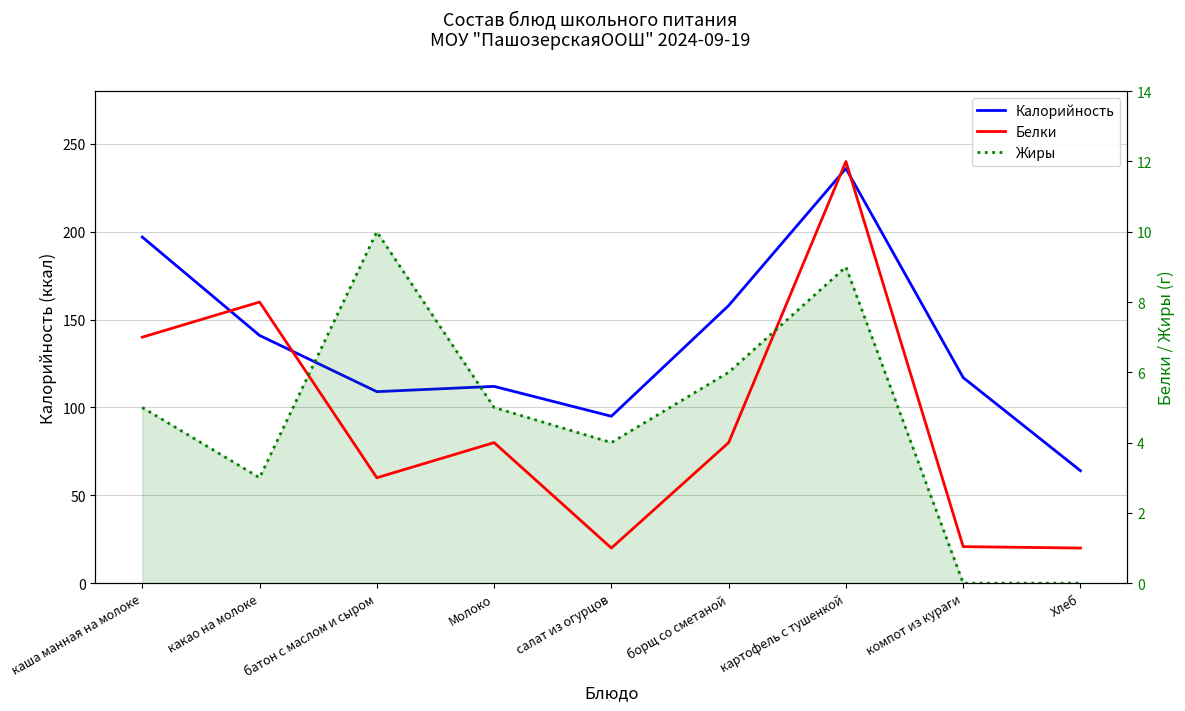

What is the label of the 9th point from the right?

каша манная на молоке